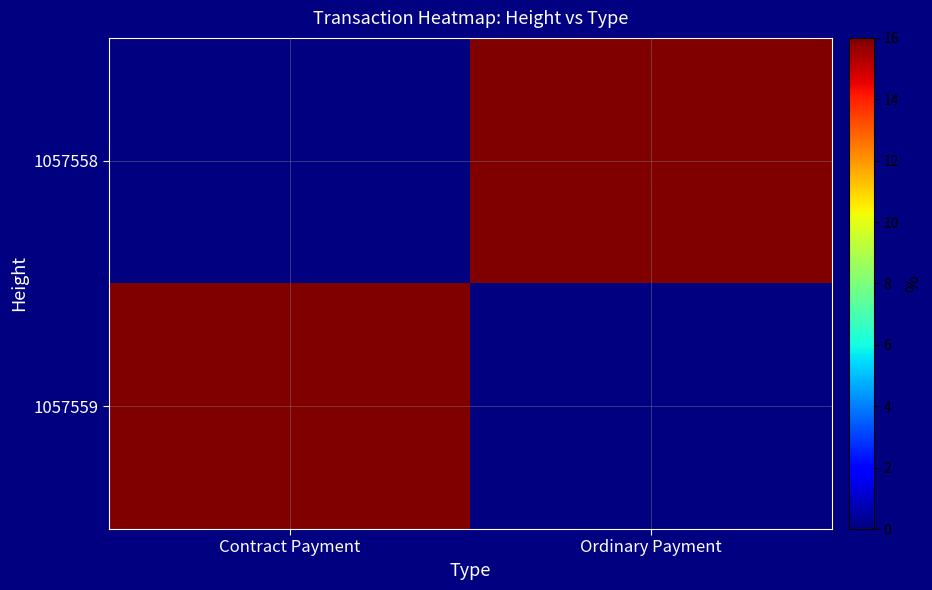

What is the difference between the highest and lowest values at Ordinary Payment?

16.0